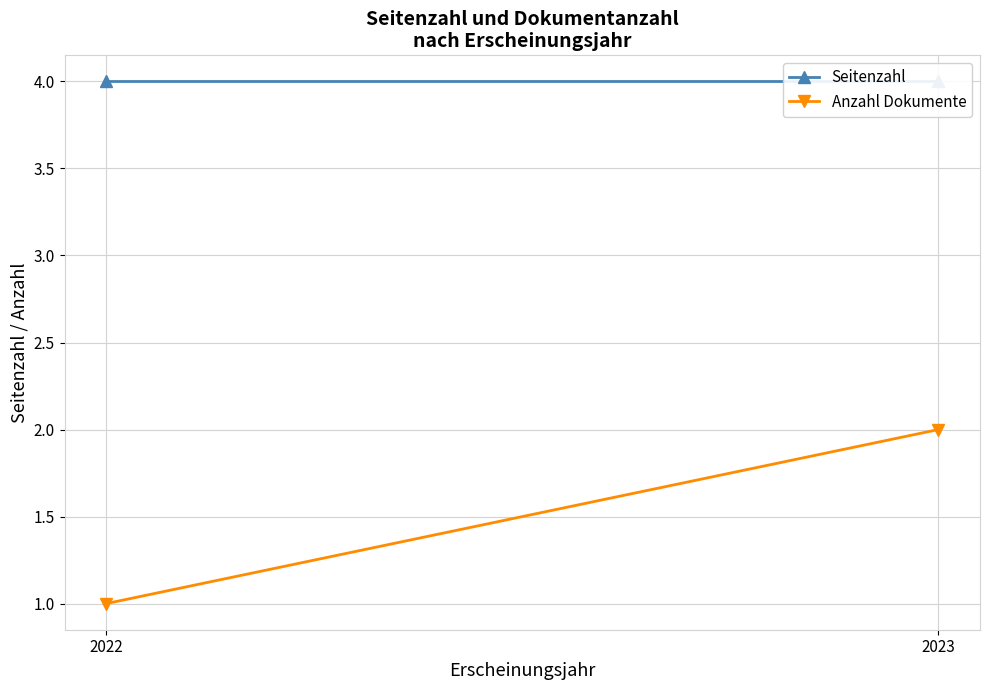

At which category is the sum across all series the highest?

2023